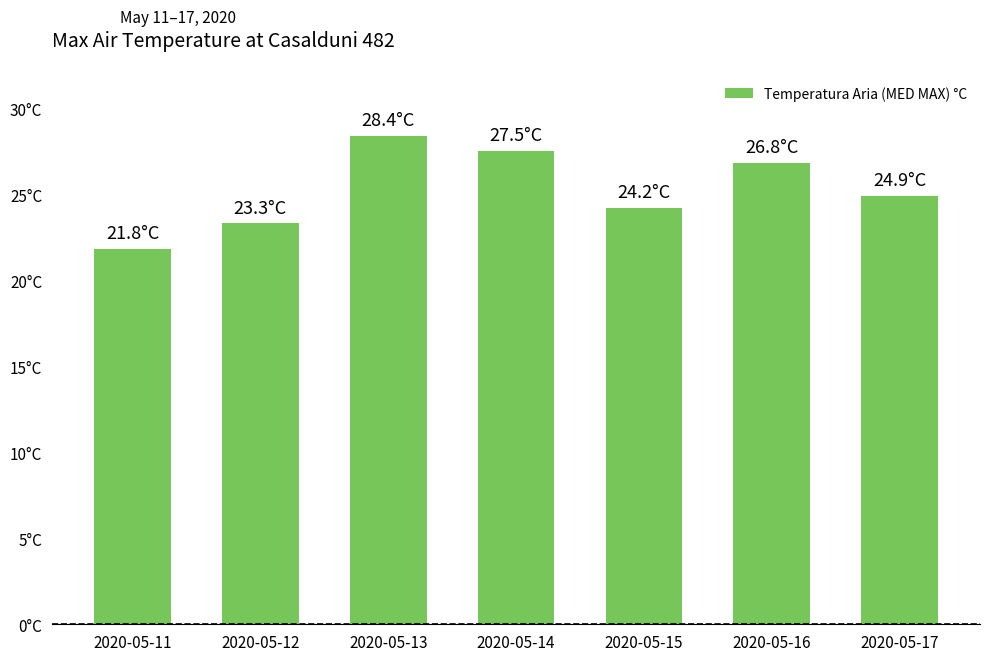

Which has a higher value, 2020-05-14 or 2020-05-15?

2020-05-14